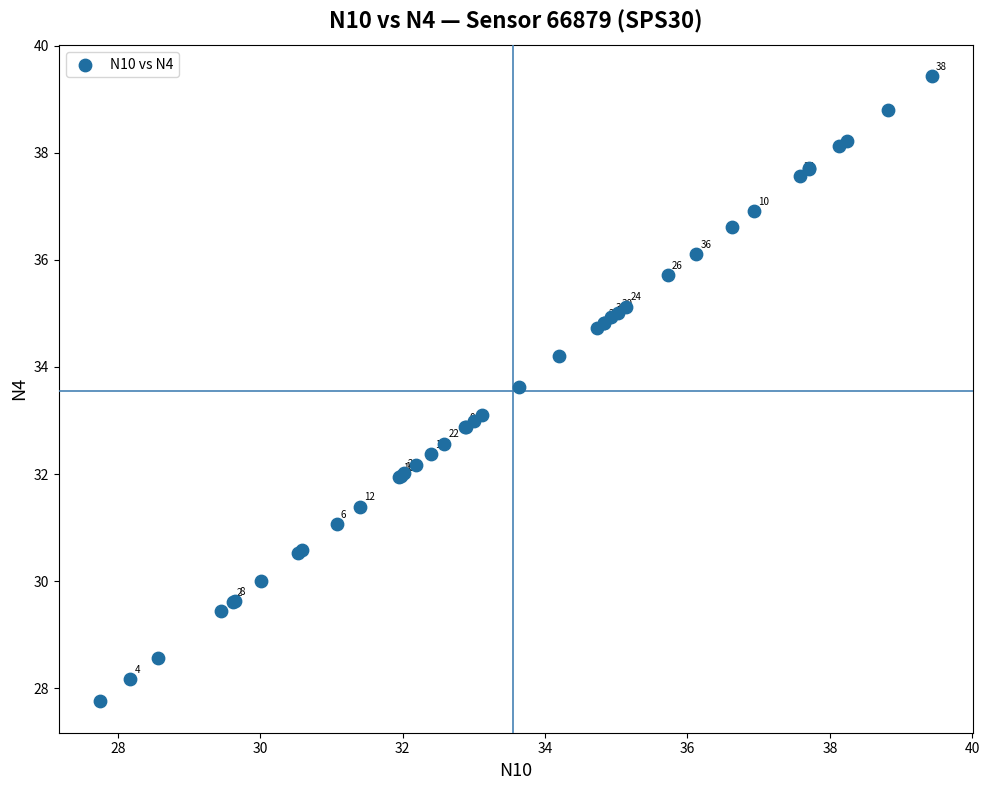

What Y value in the scatter plot is closest to 33?

33.0